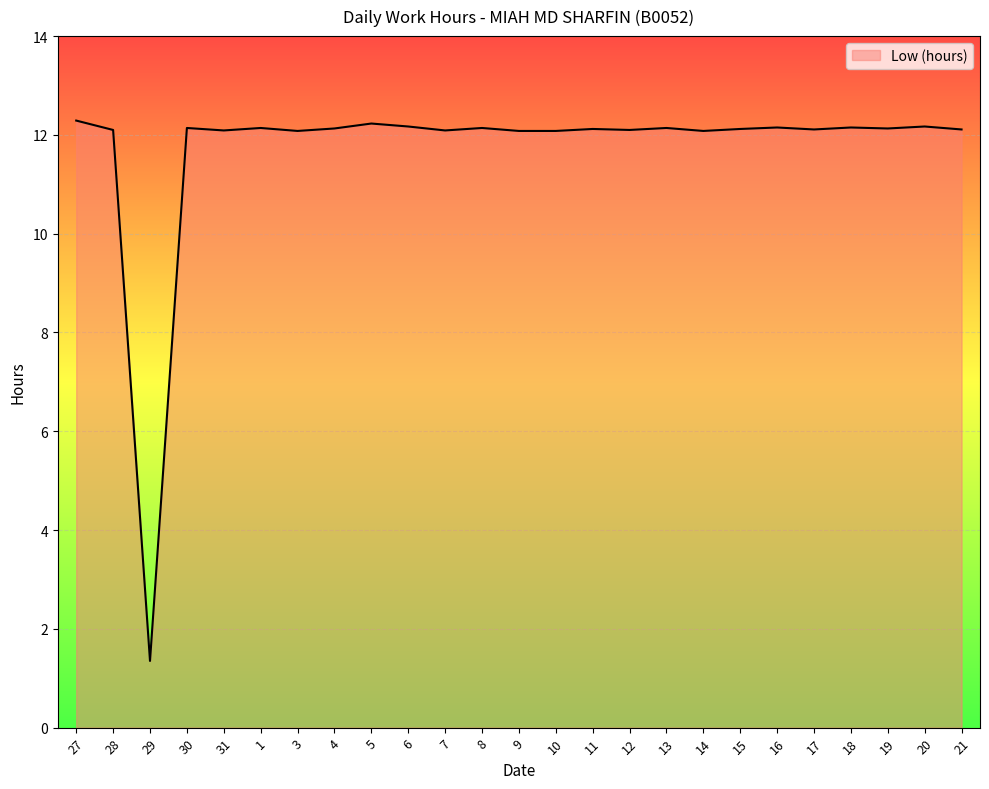

True or false: there are more than 2 points higher than both neighbors.

True